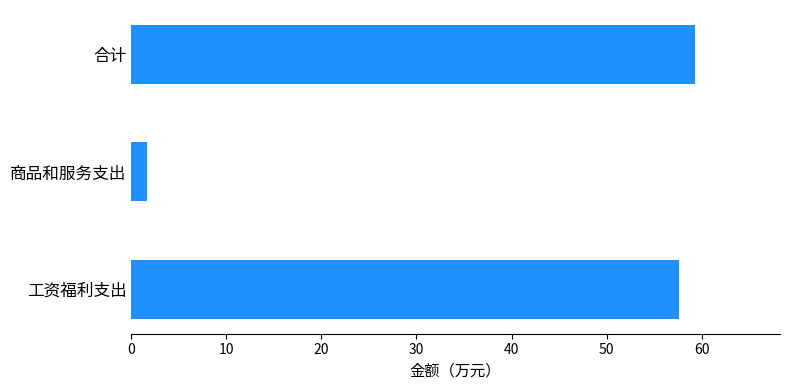

The value at 合计 is 33.3. True or false?

False